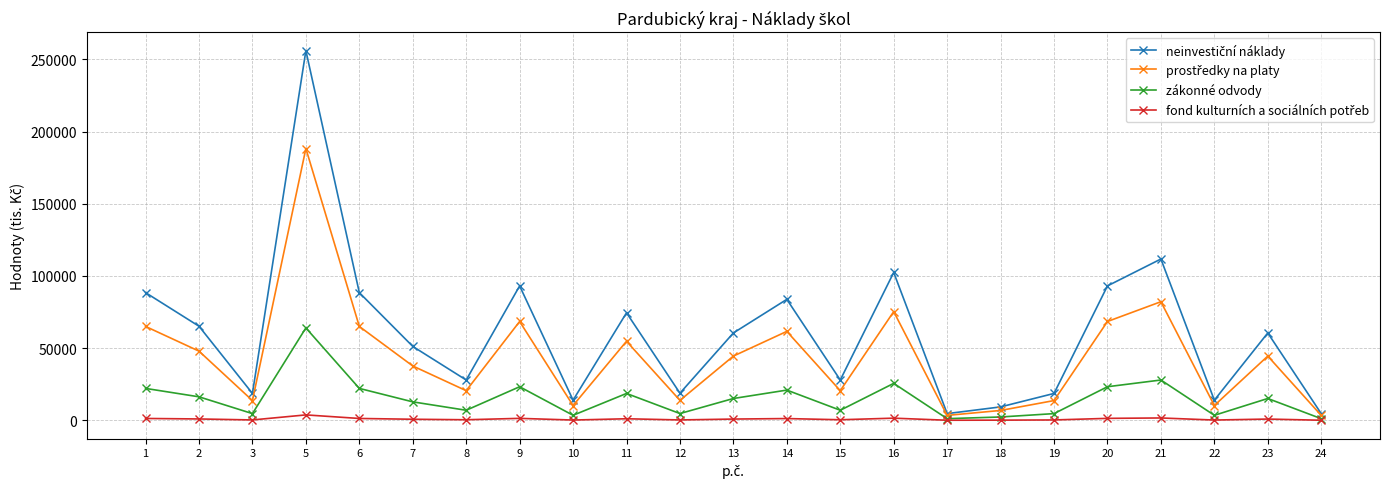

The value of zákonné odvody at 23 is 15127. True or false?

True